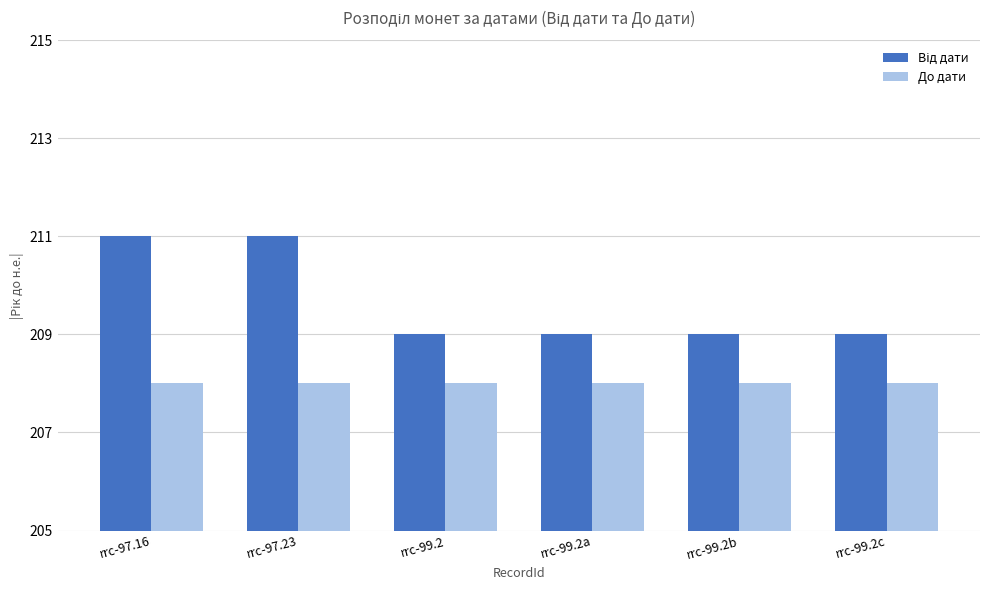

The До дати series shows 140 at rrc-99.2c. True or false?

False